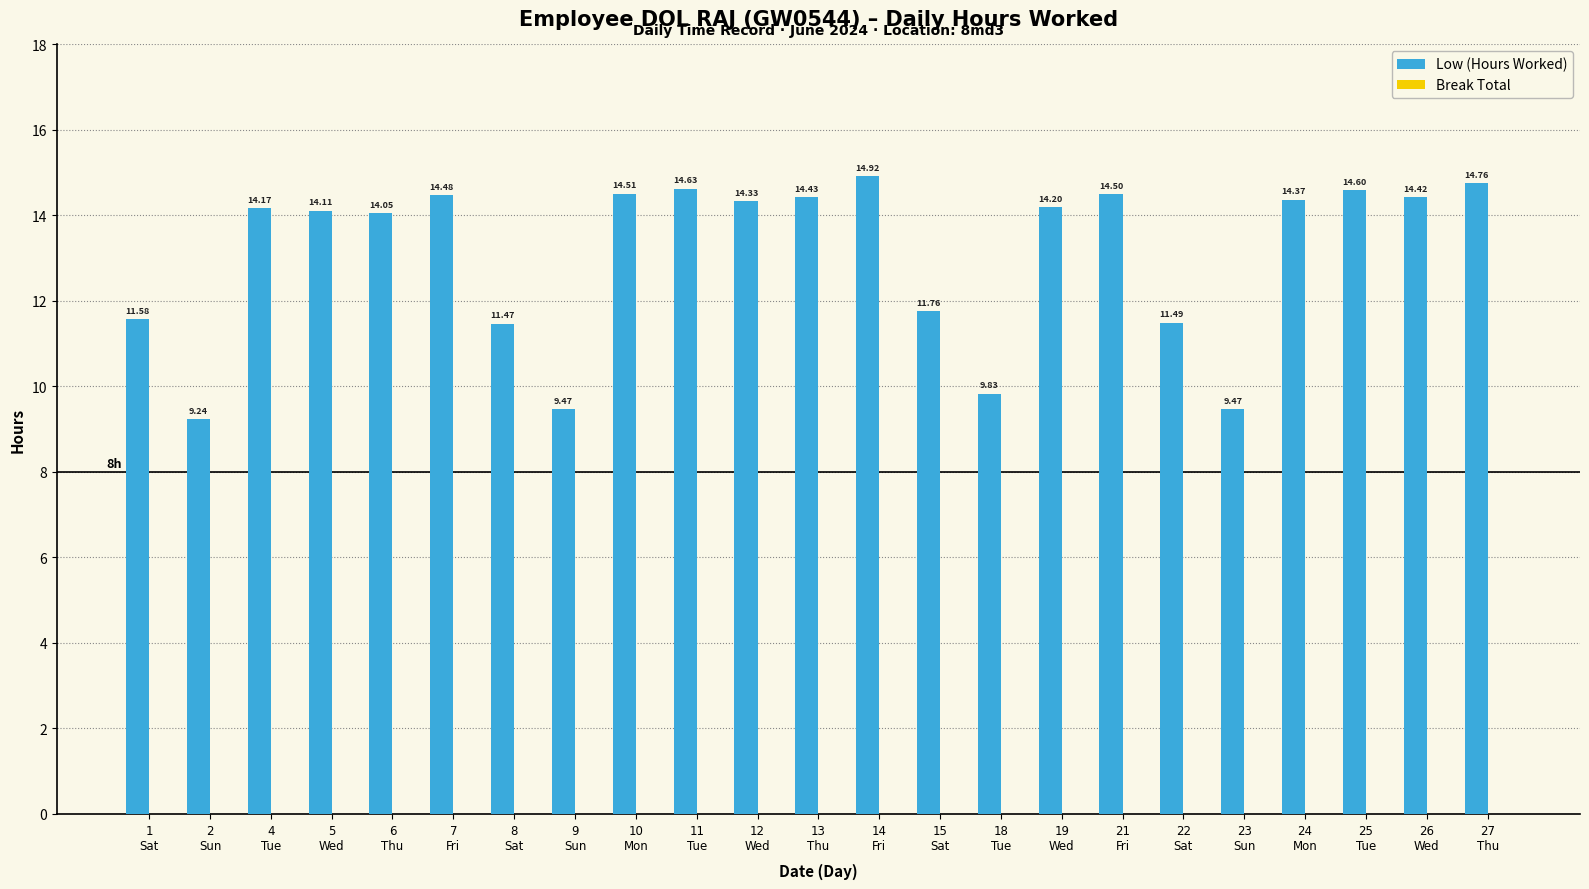

Between 15
Sat and 25
Tue, which is larger?

25
Tue